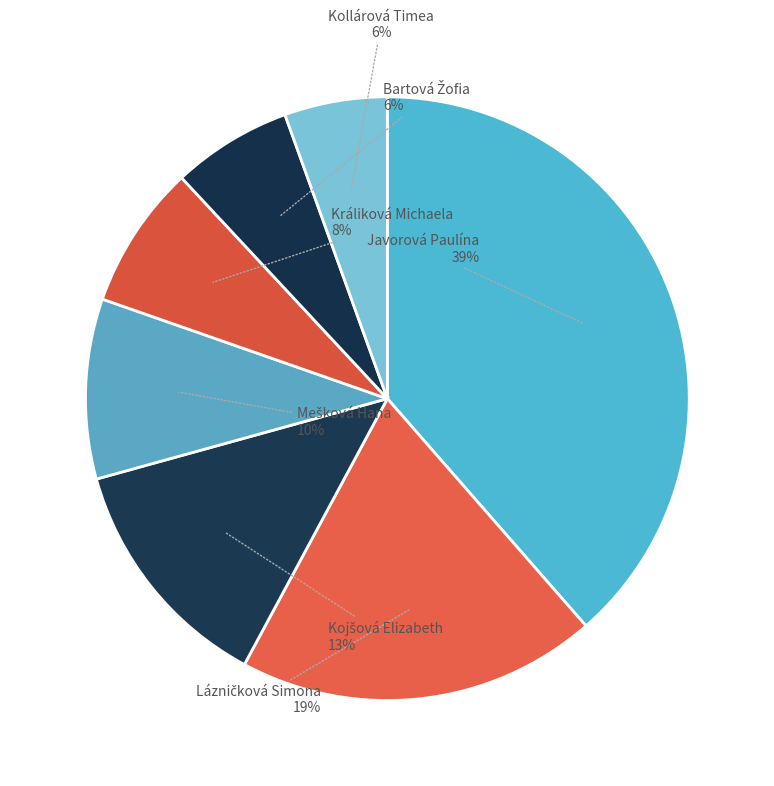

Count the number of slices in the pie.

7